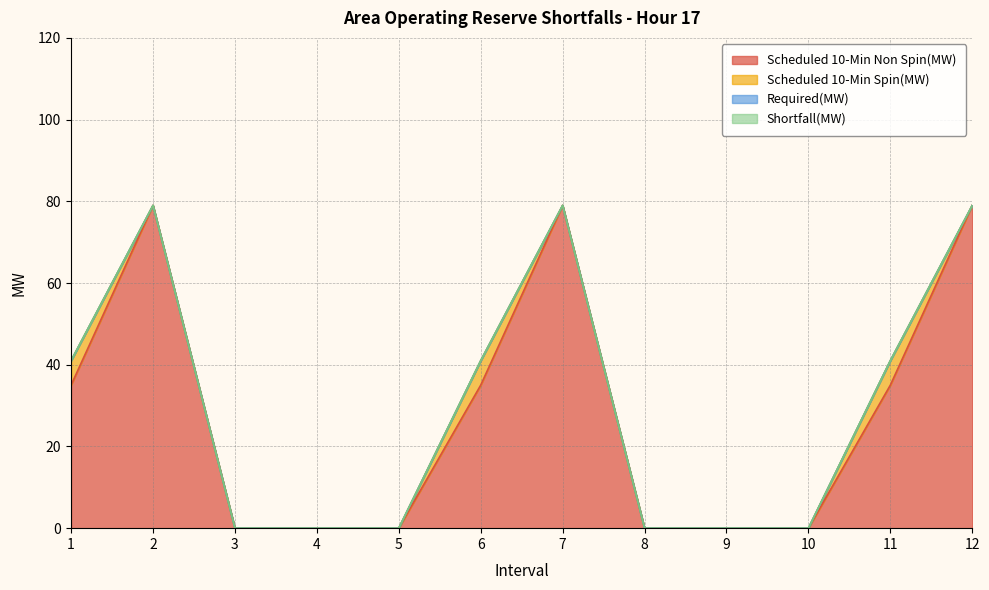

Reading left to right, transcribe all the data shown in this chart.

Scheduled 10-Min Non Spin(MW): 1=35	2=79	3=0	4=0	5=0	6=35	7=79	8=0	9=0	10=0	11=35	12=79
Scheduled 10-Min Spin(MW): 1=6	2=0	3=0	4=0	5=0	6=6	7=0	8=0	9=0	10=0	11=6	12=0
Required(MW): 1=0	2=0	3=0	4=0	5=0	6=0	7=0	8=0	9=0	10=0	11=0	12=0
Shortfall(MW): 1=0	2=0	3=0	4=0	5=0	6=0	7=0	8=0	9=0	10=0	11=0	12=0